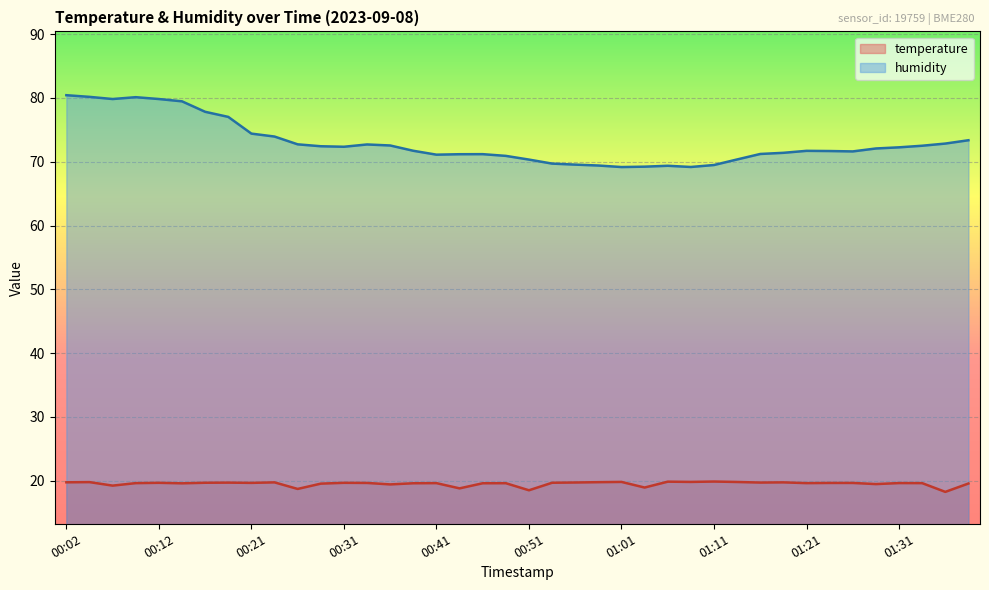

What is the approximate value of temperature at 01:26?

19.7